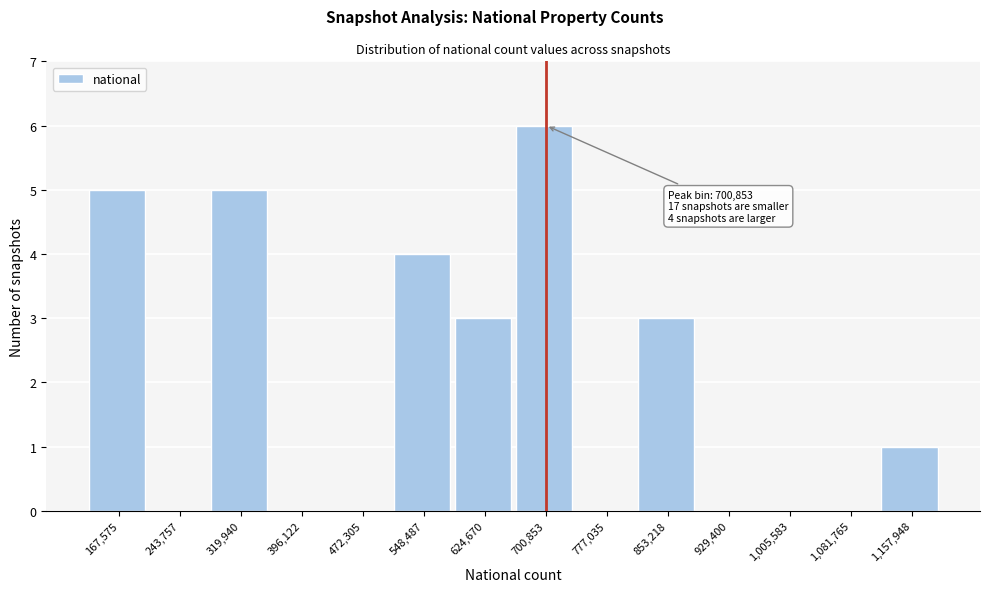

Reading left to right, what are all the values shown in this chart?

167,575=5	243,757=0	319,940=5	396,122=0	472,305=0	548,487=4	624,670=3	700,853=6	777,035=0	853,218=3	929,400=0	1,005,583=0	1,081,765=0	1,157,948=1